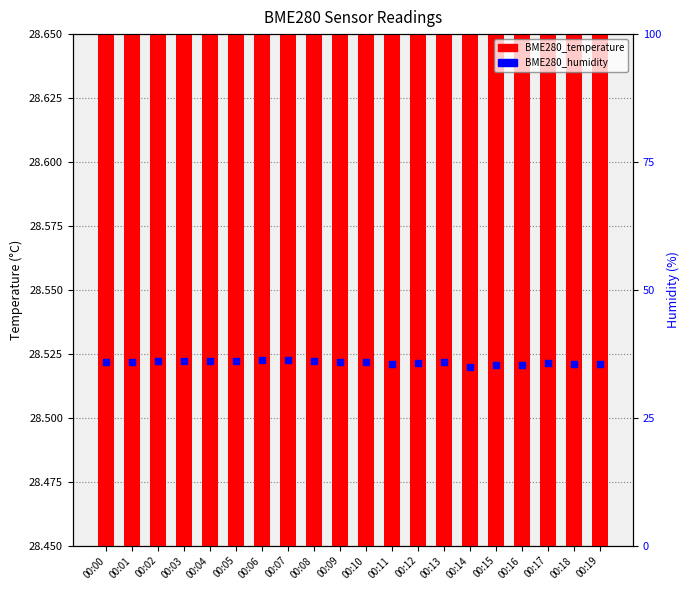

Is the value of BME280_temperature at 00:14 greater than the value of BME280_humidity at 00:13?

No